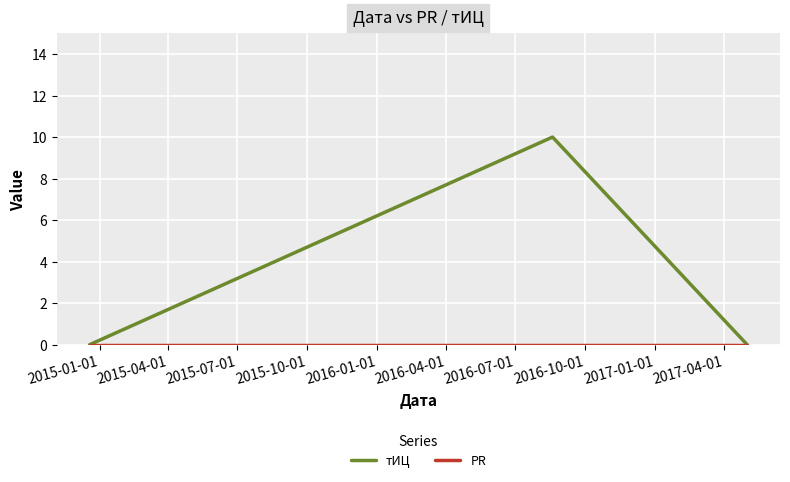

Which series has the largest total across all categories?

тИЦ